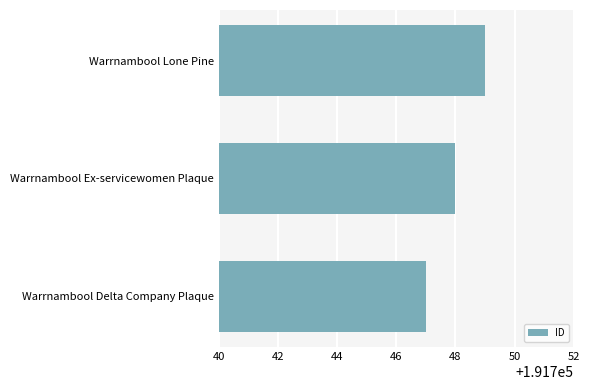

What is the change in value from Warrnambool Ex-servicewomen Plaque to Warrnambool Lone Pine?

+1